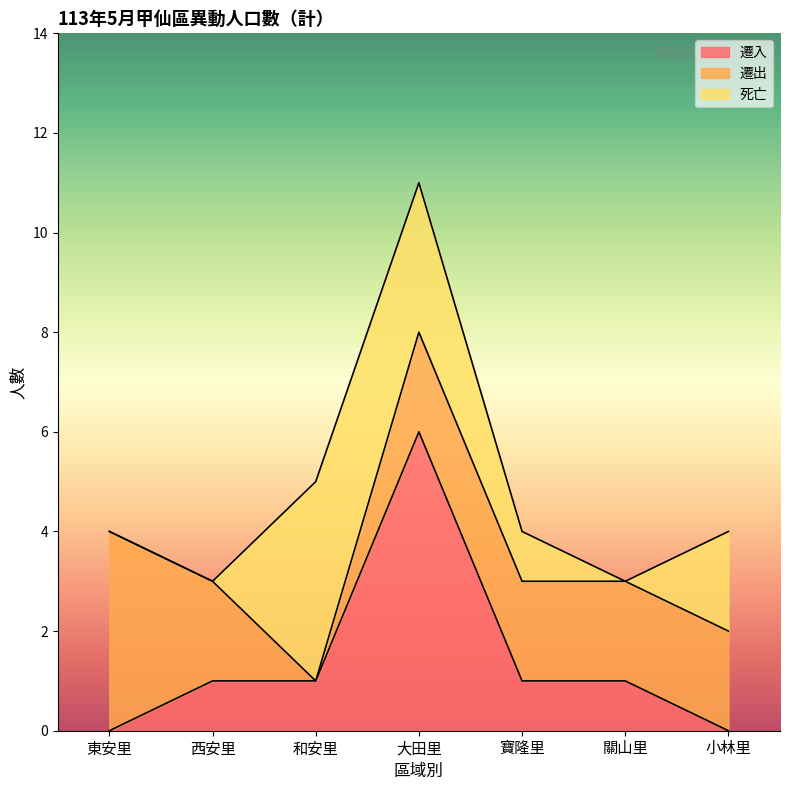

Reading right to left, transcribe all the data shown in this chart.

遷入: 0	1	1	6	1	1	0
遷出: 2	2	2	2	0	2	4
死亡: 2	0	1	3	4	0	0